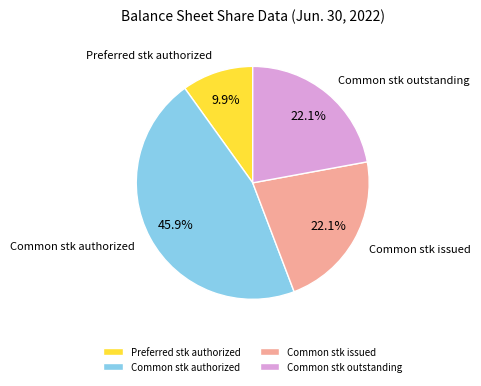

How much of the chart is everything except Common stk outstanding?

77.9%